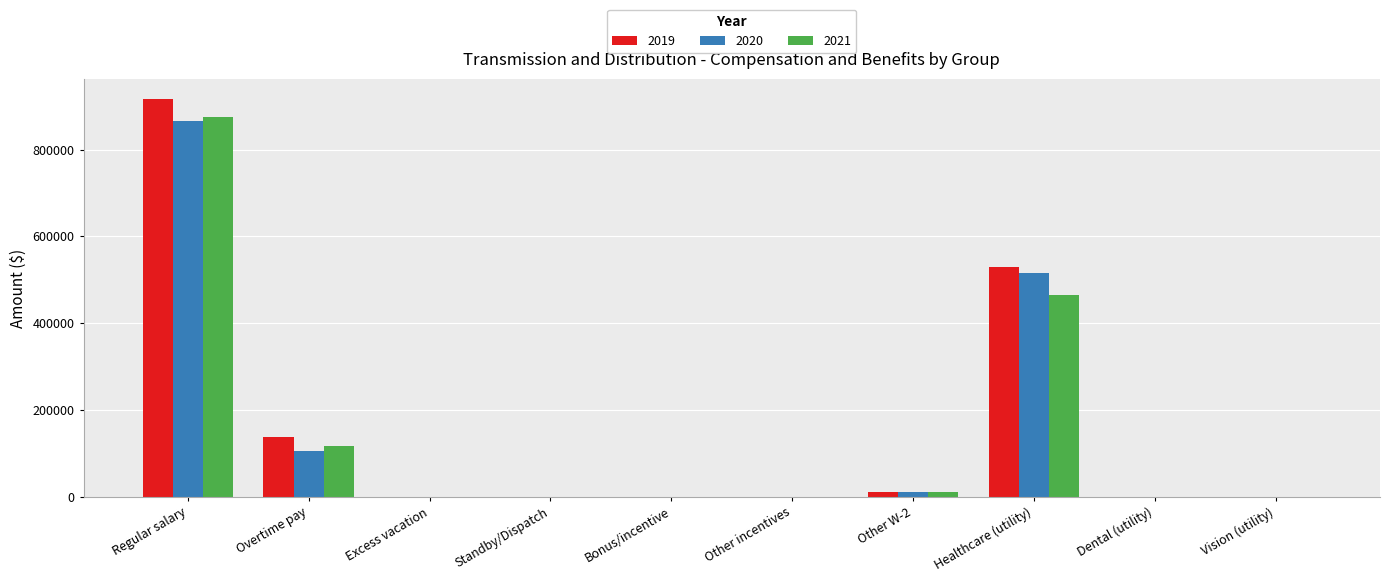

Reading left to right, extract all data points from this chart.

2019: 916825.9	137398.7	0.0	0.0	0.0	0.0	11250.0	528778.5	0.0	0.0
2020: 866668.4	105265.1	0.0	0.0	0.0	0.0	12000.0	516725.3	0.0	0.0
2021: 875251.1	116704.3	0.0	0.0	0.0	0.0	12000.0	465405.0	0.0	0.0